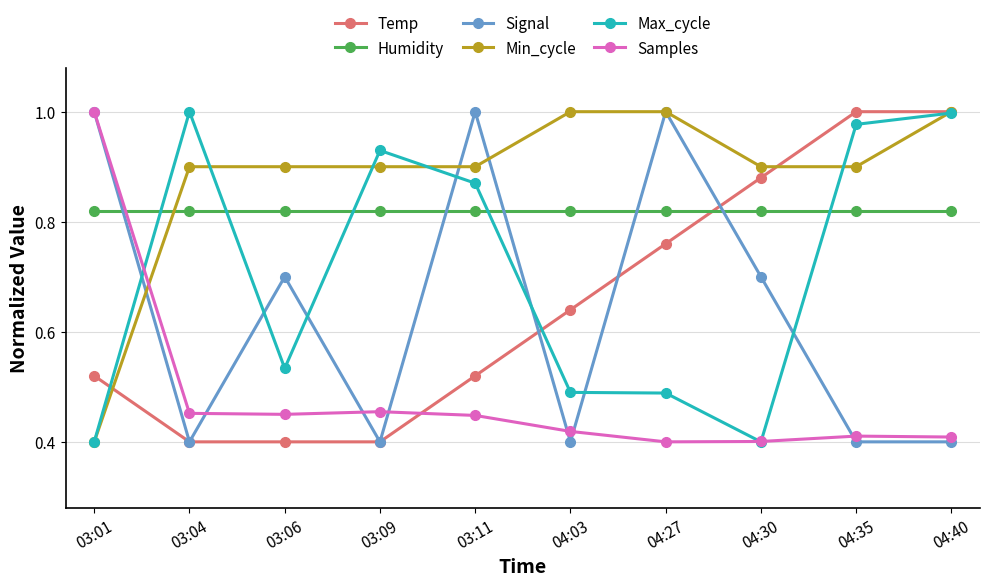

Is the value of Max_cycle at 03:06 greater than the value of Temp at 03:11?

Yes